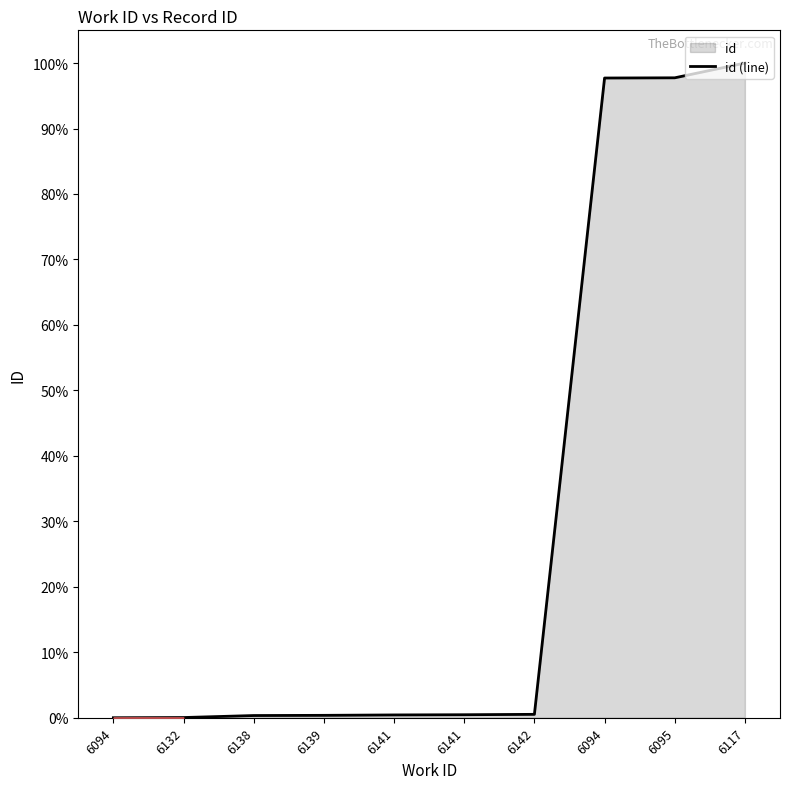

Reading left to right, list all the values displayed in this chart.

6094=0.0	6132=0.0	6138=0.3	6139=0.4	6141=0.4	6141=0.5	6142=0.5	6094=97.7	6095=97.7	6117=100.0